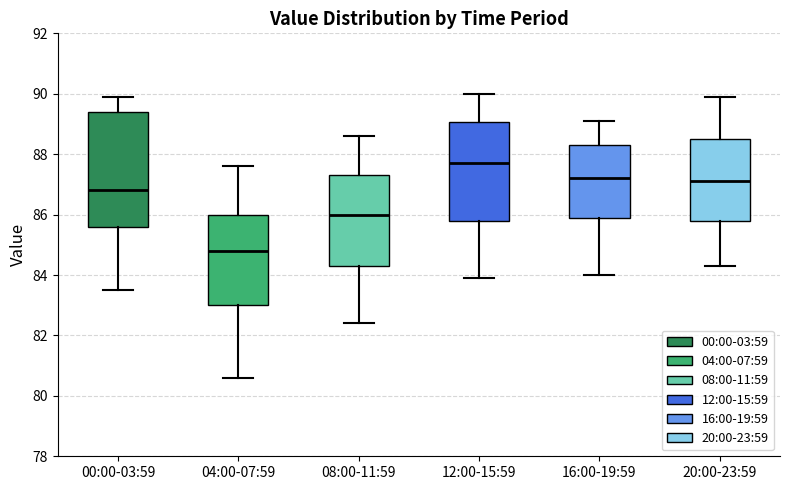

Reading left to right, read every box against the y-axis: the position of its median line, the range the box covers, and the ends of its whiskers. The values are not printed on the chart, so give them approximately, as read against the axis.

00:00-03:59: median 86.8, box 85.6 to 89.4, whiskers 83.6 to 90.0
04:00-07:59: median 84.8, box 83.0 to 86.0, whiskers 80.6 to 87.6
08:00-11:59: median 86.0, box 84.4 to 87.4, whiskers 82.4 to 88.6
12:00-15:59: median 87.8, box 85.8 to 89.0, whiskers 84.0 to 90.0
16:00-19:59: median 87.2, box 86.0 to 88.4, whiskers 84.0 to 89.2
20:00-23:59: median 87.2, box 85.8 to 88.6, whiskers 84.4 to 90.0